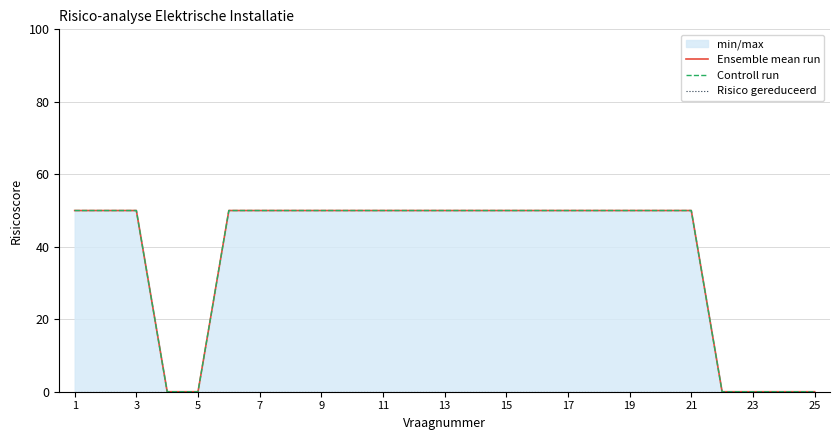

Count the number of categories in the chart.

25